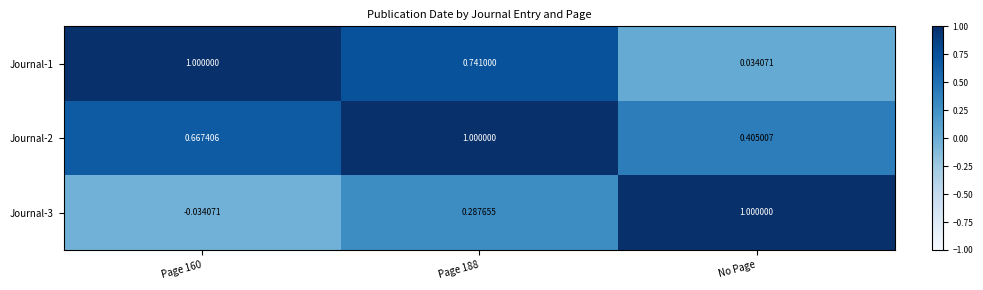

At how many categories does at least one series exceed 0?

3